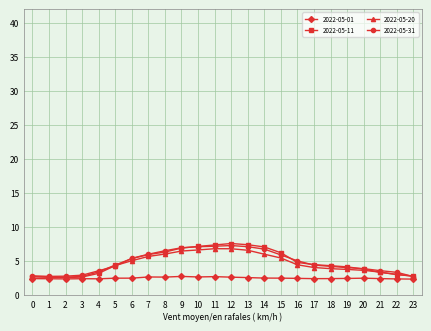

Which series has the largest range (max minus min)?

2022-05-11